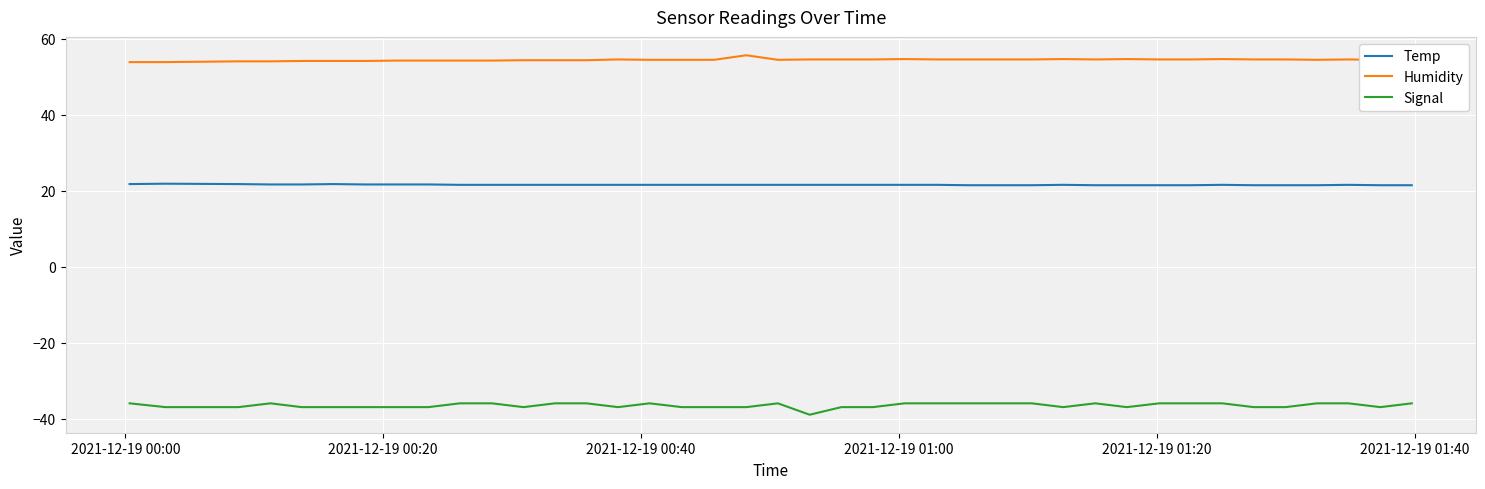

True or false: Temp and Signal cross at least once.

False